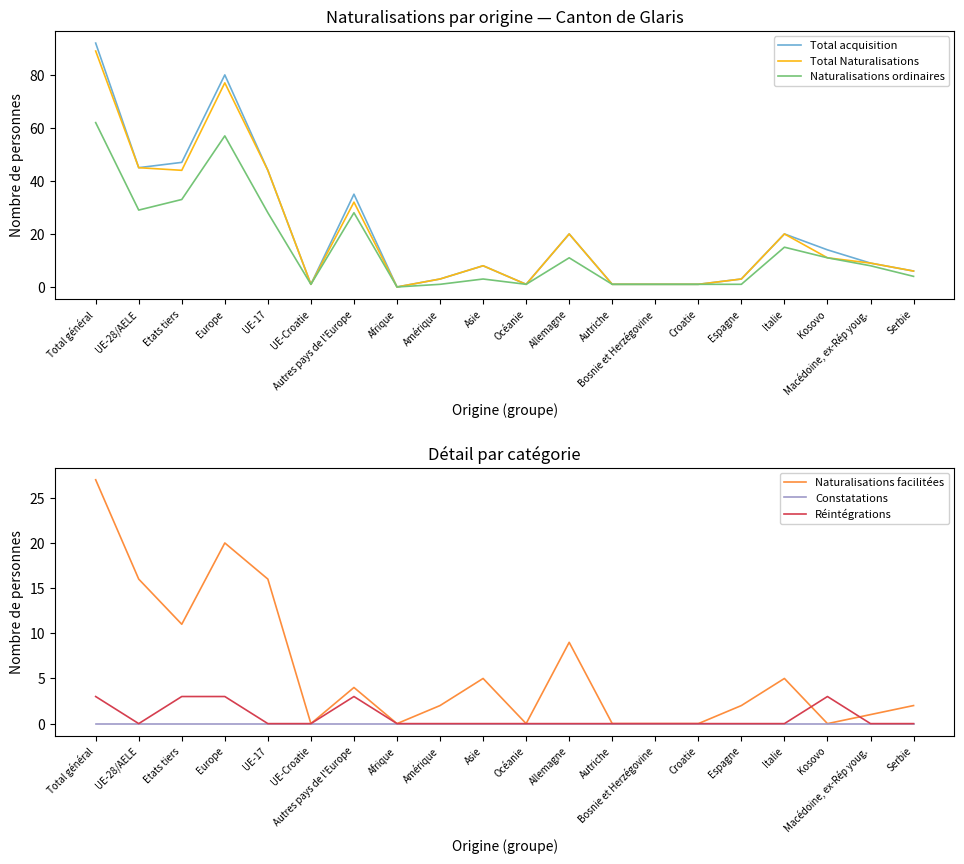

Reading left to right, list all the values displayed in this chart.

Total acquisition: Total général=92	UE-28/AELE=45	Etats tiers=47	Europe=80	UE-17=44	UE-Croatie=1	Autres pays de l'Europe=35	Afrique=0	Amérique=3	Asie=8	Océanie=1	Allemagne=20	Autriche=1	Bosnie et Herzégovine=1	Croatie=1	Espagne=3	Italie=20	Kosovo=14	Macédoine, ex-Rép youg.=9	Serbie=6
Total Naturalisations: Total général=89	UE-28/AELE=45	Etats tiers=44	Europe=77	UE-17=44	UE-Croatie=1	Autres pays de l'Europe=32	Afrique=0	Amérique=3	Asie=8	Océanie=1	Allemagne=20	Autriche=1	Bosnie et Herzégovine=1	Croatie=1	Espagne=3	Italie=20	Kosovo=11	Macédoine, ex-Rép youg.=9	Serbie=6
Naturalisations ordinaires: Total général=62	UE-28/AELE=29	Etats tiers=33	Europe=57	UE-17=28	UE-Croatie=1	Autres pays de l'Europe=28	Afrique=0	Amérique=1	Asie=3	Océanie=1	Allemagne=11	Autriche=1	Bosnie et Herzégovine=1	Croatie=1	Espagne=1	Italie=15	Kosovo=11	Macédoine, ex-Rép youg.=8	Serbie=4
Naturalisations facilitées: Total général=27	UE-28/AELE=16	Etats tiers=11	Europe=20	UE-17=16	UE-Croatie=0	Autres pays de l'Europe=4	Afrique=0	Amérique=2	Asie=5	Océanie=0	Allemagne=9	Autriche=0	Bosnie et Herzégovine=0	Croatie=0	Espagne=2	Italie=5	Kosovo=0	Macédoine, ex-Rép youg.=1	Serbie=2
Constatations: Total général=0	UE-28/AELE=0	Etats tiers=0	Europe=0	UE-17=0	UE-Croatie=0	Autres pays de l'Europe=0	Afrique=0	Amérique=0	Asie=0	Océanie=0	Allemagne=0	Autriche=0	Bosnie et Herzégovine=0	Croatie=0	Espagne=0	Italie=0	Kosovo=0	Macédoine, ex-Rép youg.=0	Serbie=0
Réintégrations: Total général=3	UE-28/AELE=0	Etats tiers=3	Europe=3	UE-17=0	UE-Croatie=0	Autres pays de l'Europe=3	Afrique=0	Amérique=0	Asie=0	Océanie=0	Allemagne=0	Autriche=0	Bosnie et Herzégovine=0	Croatie=0	Espagne=0	Italie=0	Kosovo=3	Macédoine, ex-Rép youg.=0	Serbie=0